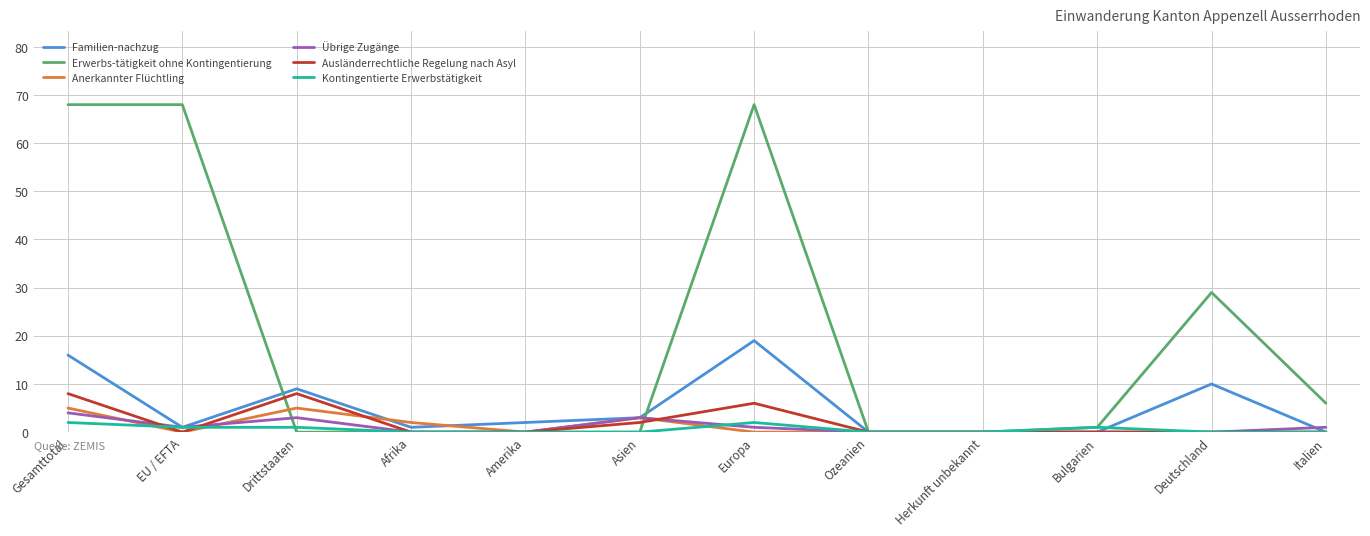

What is the sum of the Ausländerrechtliche Regelung nach Asyl values at EU / EFTA and Drittstaaten?

8